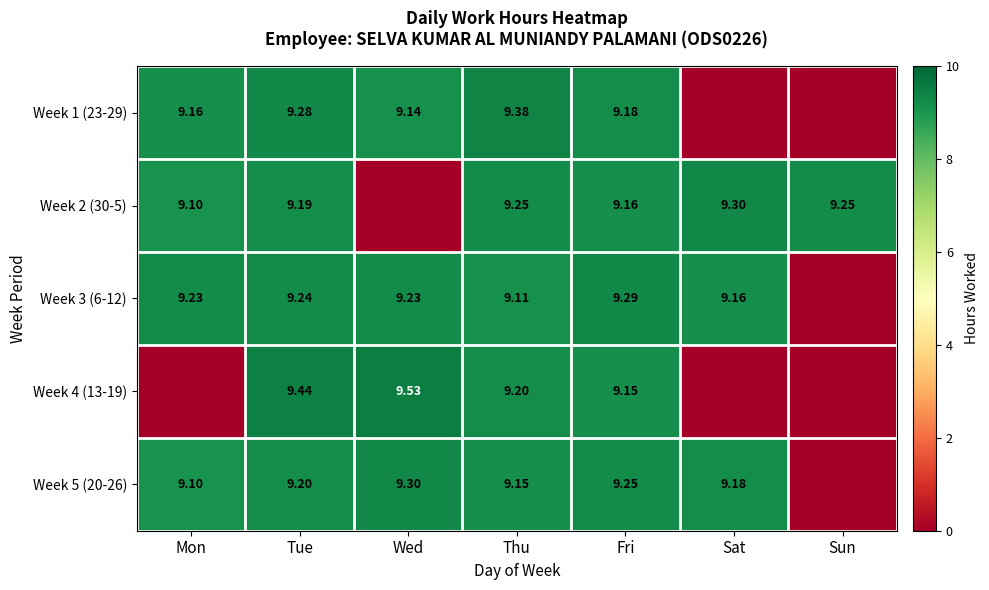

At which category does the chart reach its minimum across all series?

Sat